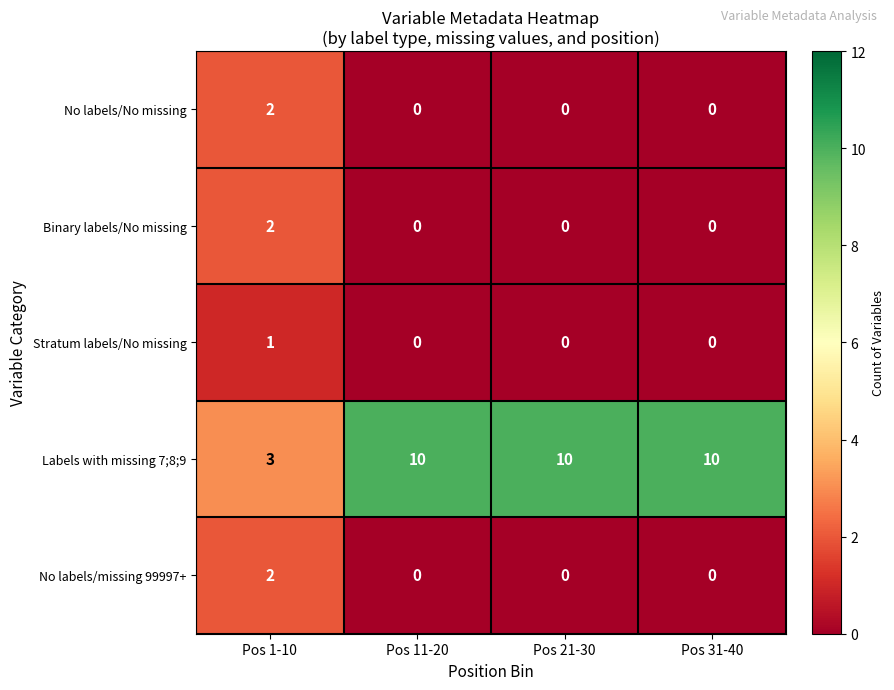

Which series has the largest total across all categories?

Labels with missing 7;8;9